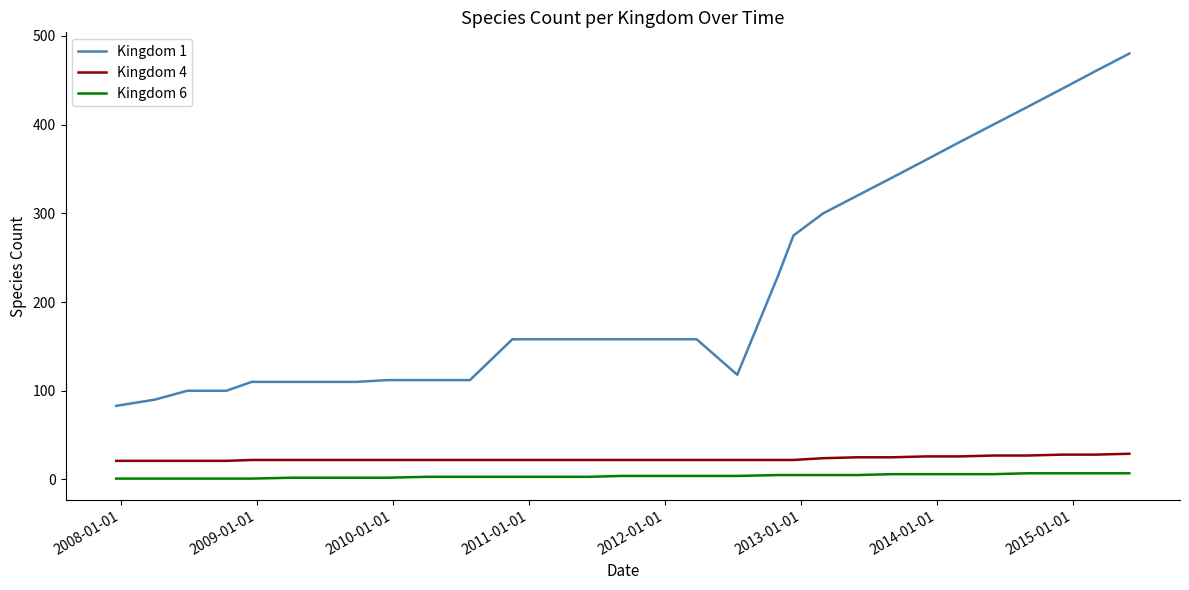

Which series has the largest total across all categories?

Kingdom 1